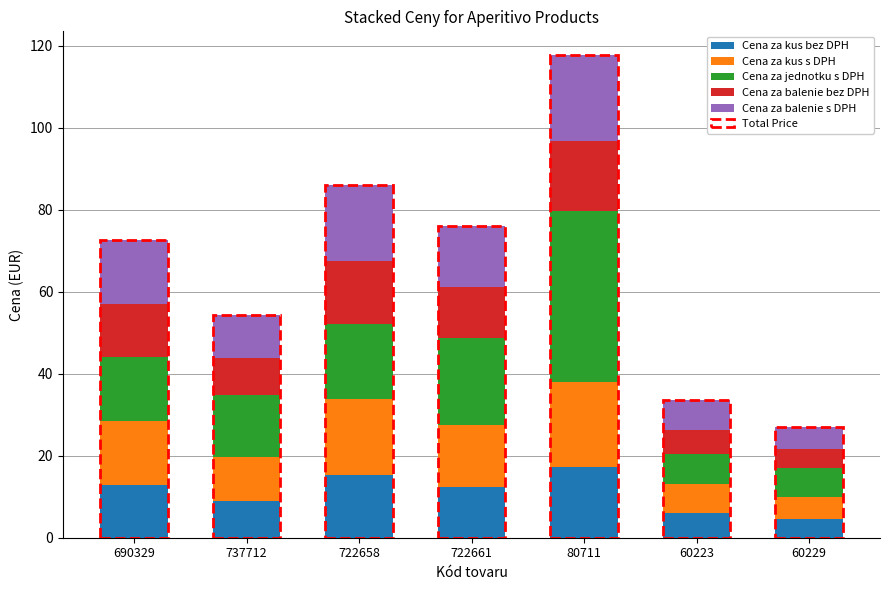

The Cena za kus bez DPH series shows 12.4 at 722661. True or false?

True